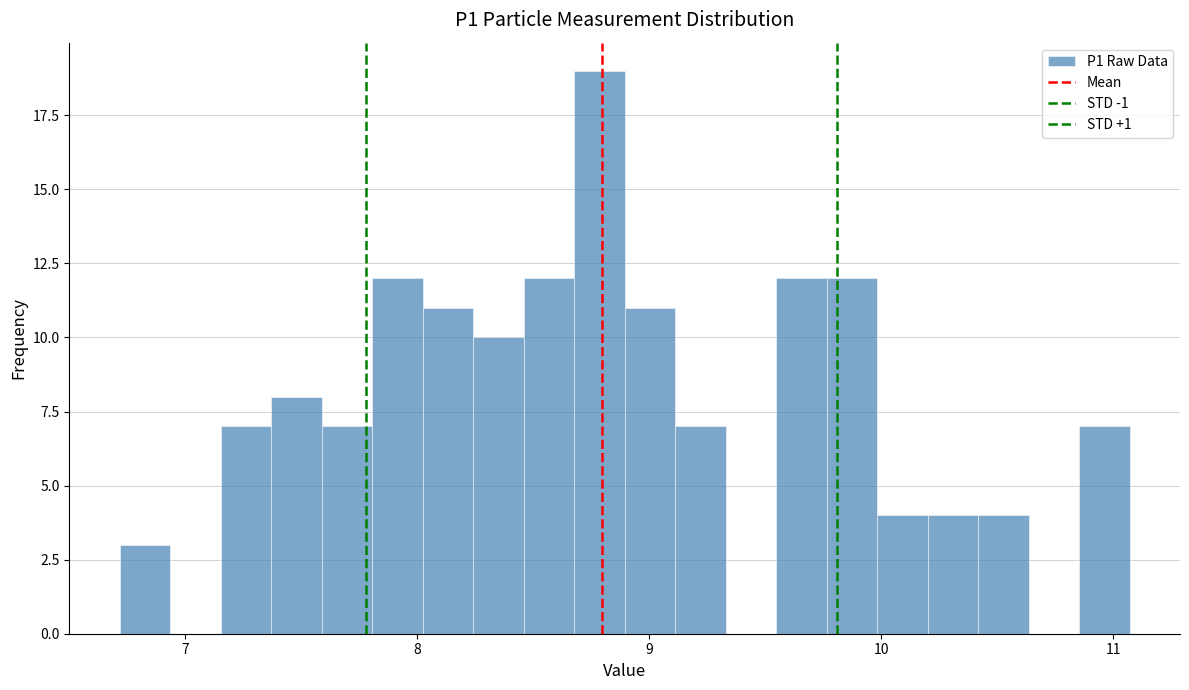

Read against the x-axis, roughly where is the centre of the tallest bar?

8.8